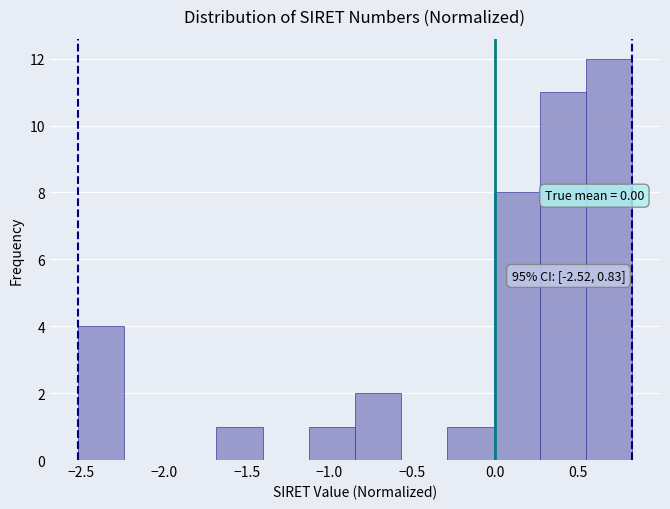

Which range on the x-axis has the tallest bar?

0.55 to 0.85